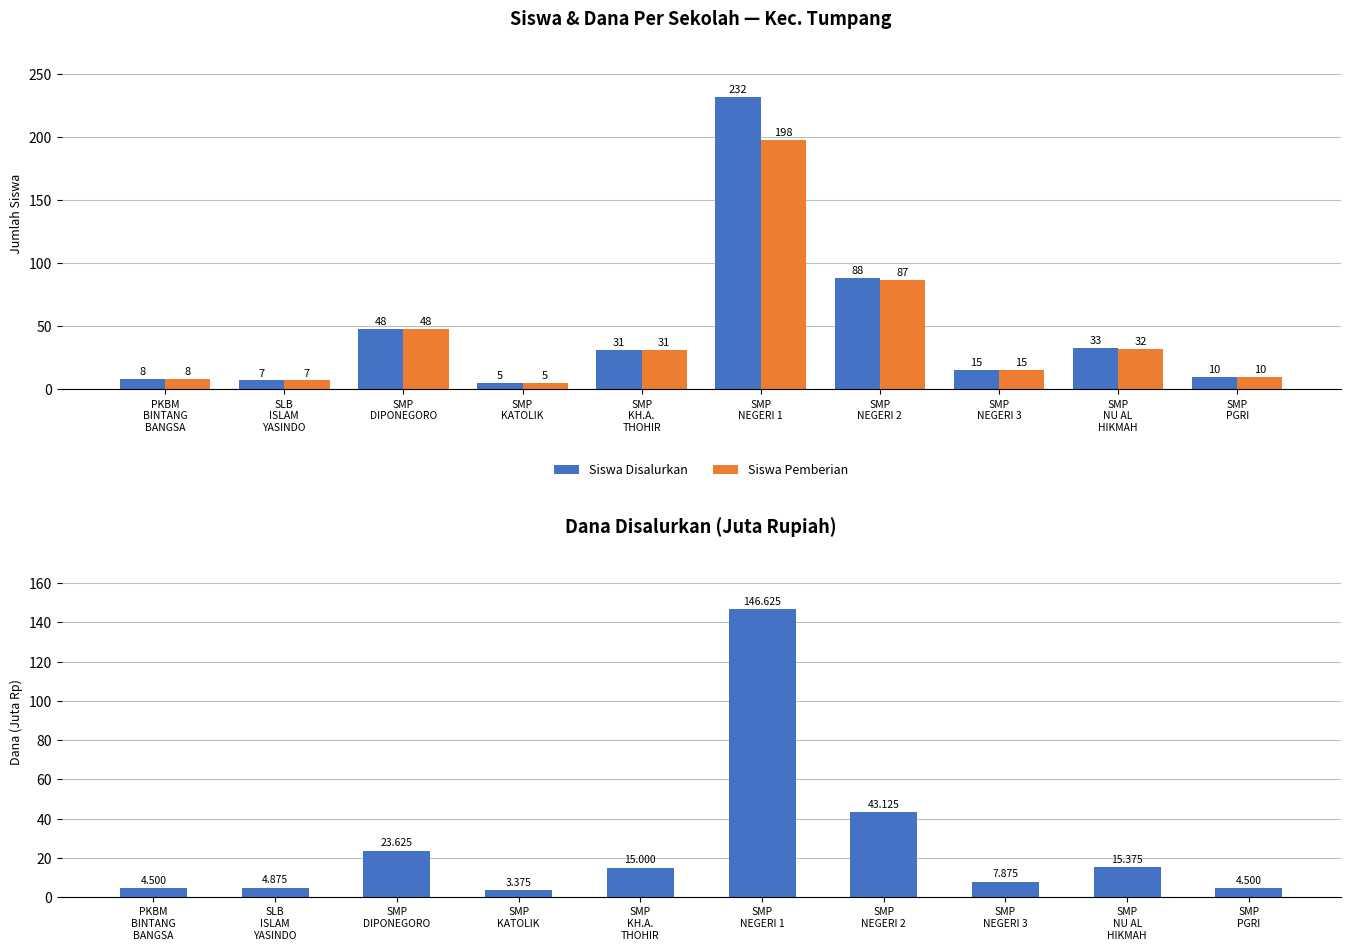

Which has a higher value, SMP
NEGERI 2 or PKBM
BINTANG
BANGSA?

SMP
NEGERI 2